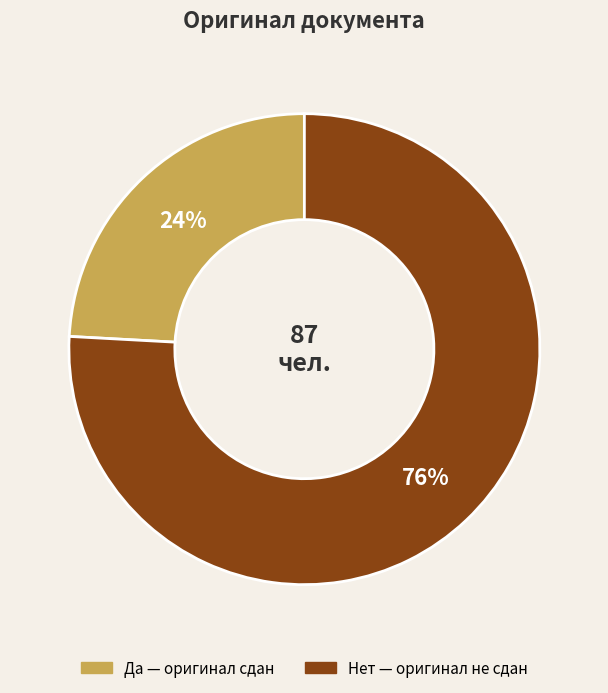

Which slice represents more than half of the pie?

Нет